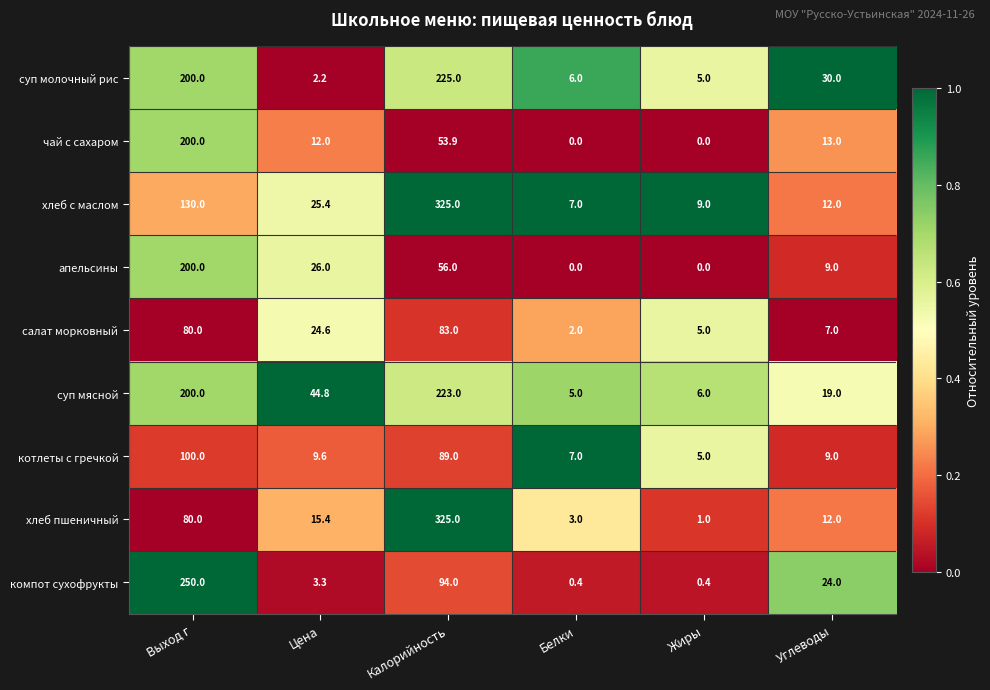

Count the number of categories in the chart.

6